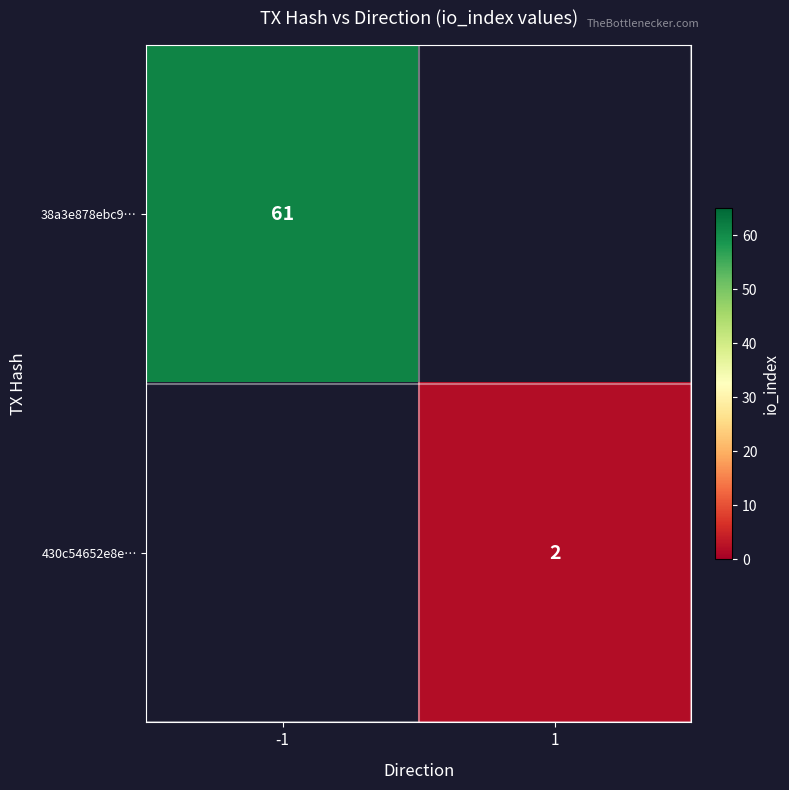

Is it true that 38a3e878ebc9… equals 61 at -1?

True